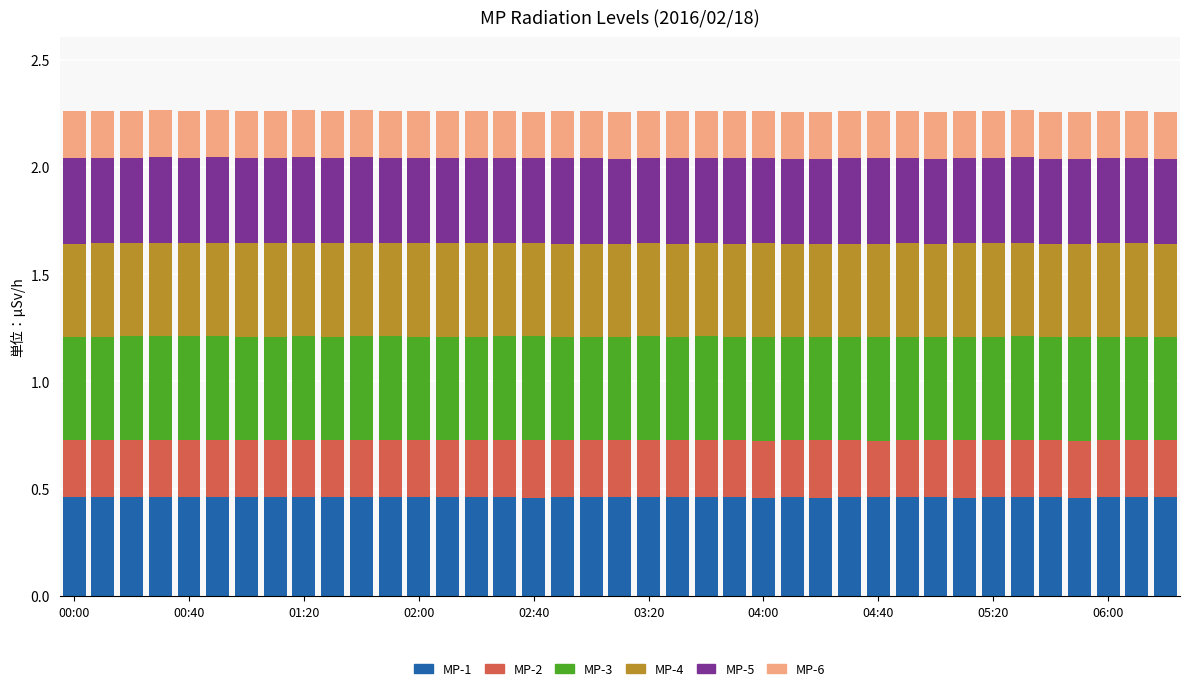

How many bars are there in total?

39